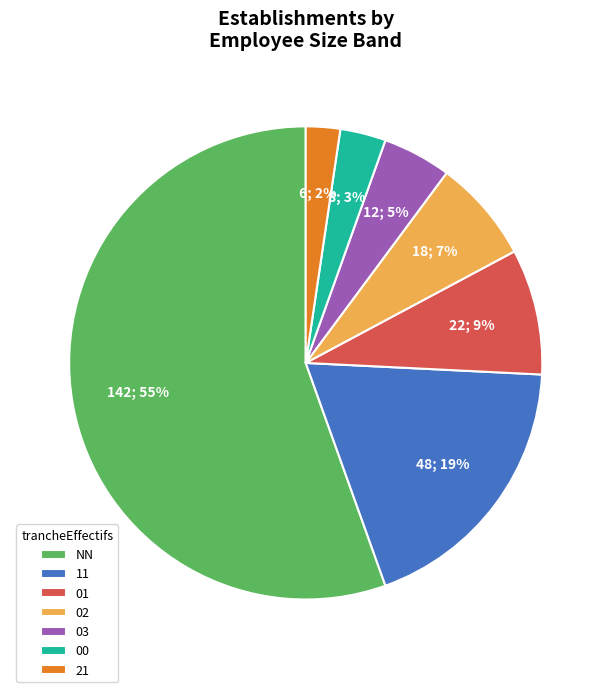

What is the majority slice?

NN